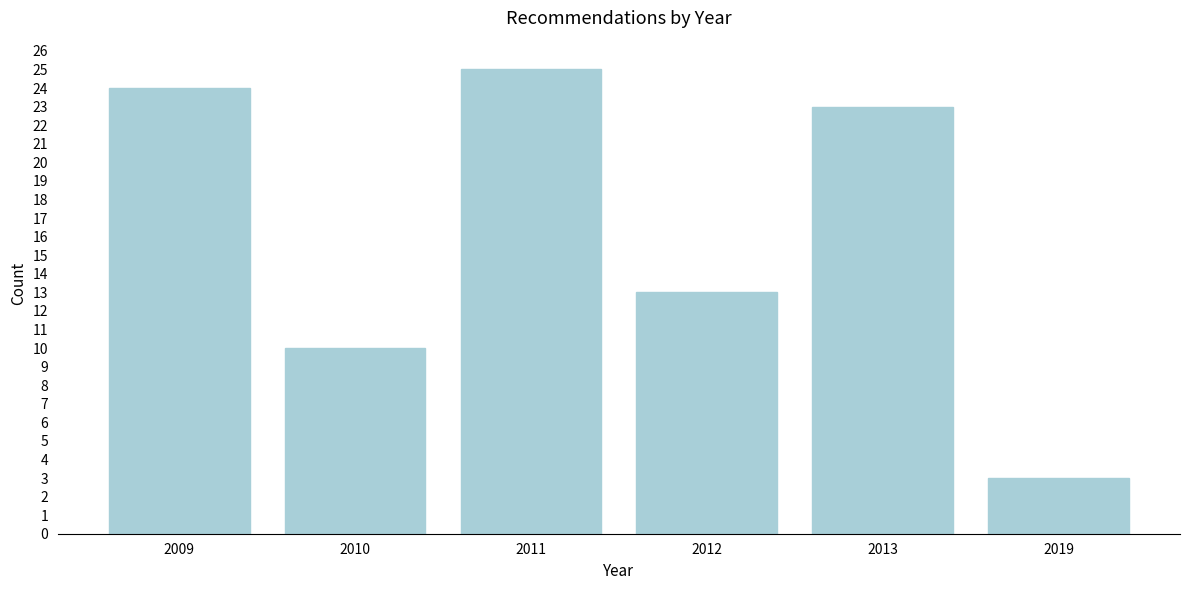

Reading right to left, list all the values displayed in this chart.

2019=3	2013=23	2012=13	2011=25	2010=10	2009=24